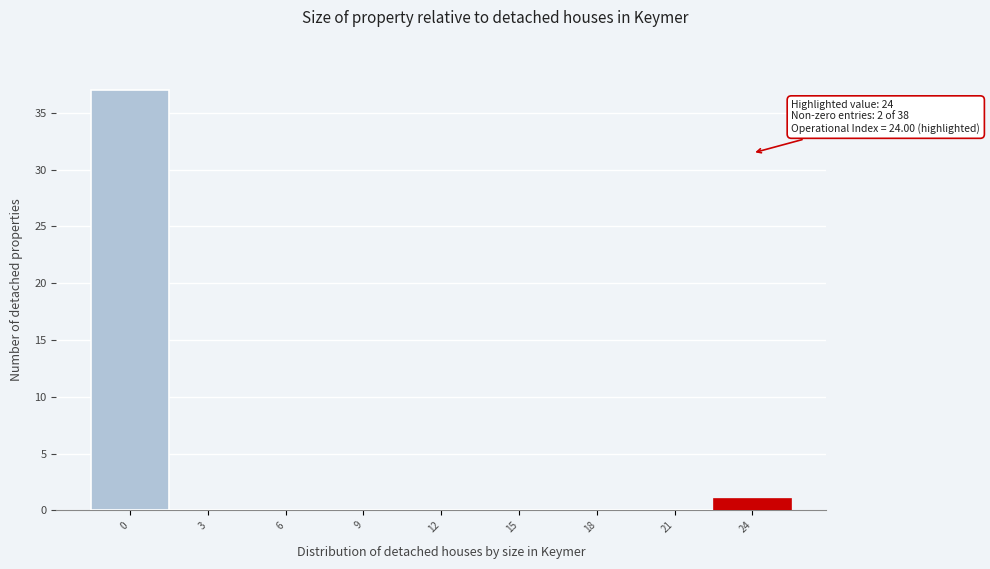

Over which range of the x-axis is the bar tallest?

-1.5 to 1.5